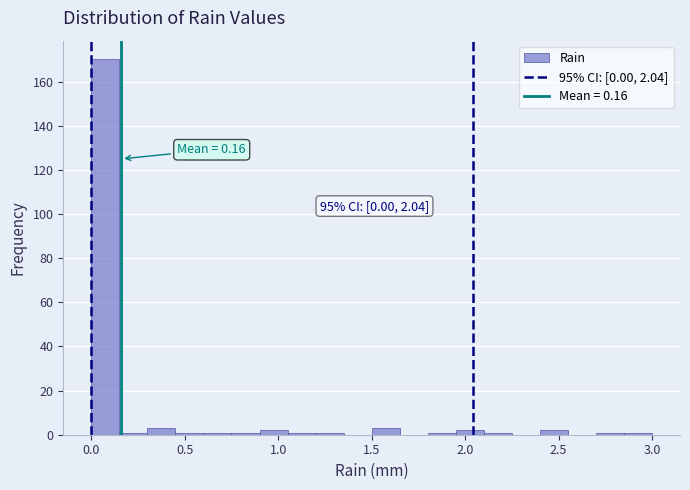

Read against the x-axis, roughly where is the centre of the tallest bar?

0.10